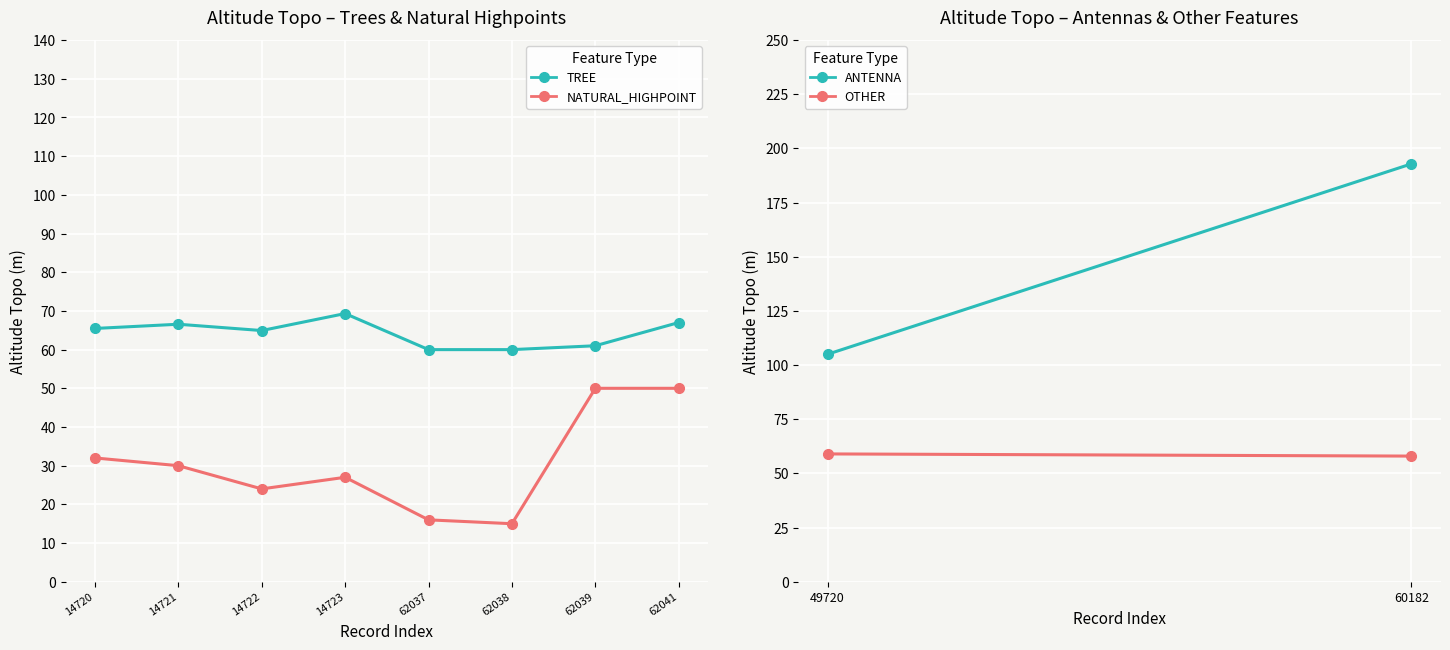

What is the greatest value displayed?

69.3